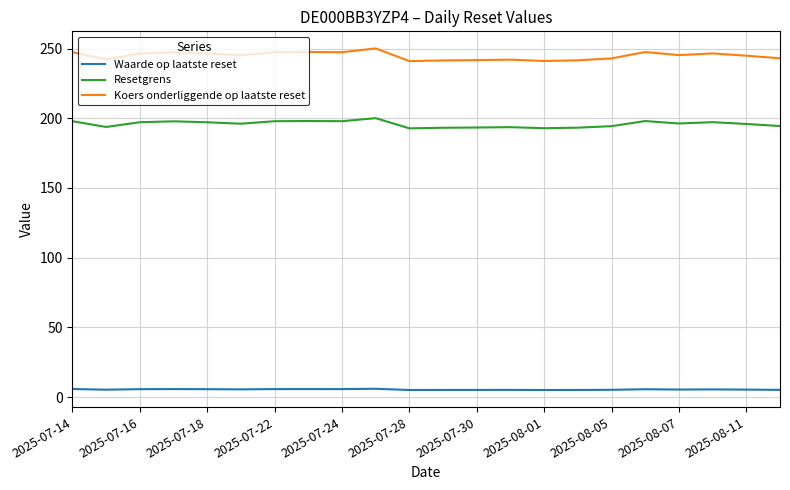

Which series has the largest range (max minus min)?

Koers onderliggende op laatste reset